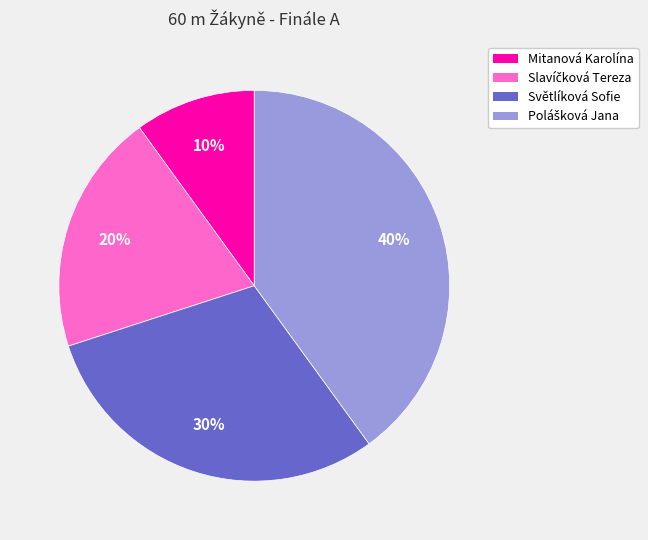

Which slice is the smallest?

Mitanová Karolína